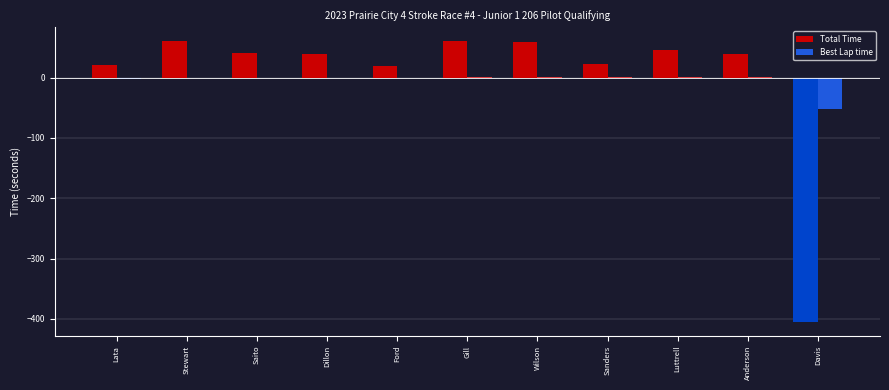

At which label does Total Time first exceed 39?

Stewart